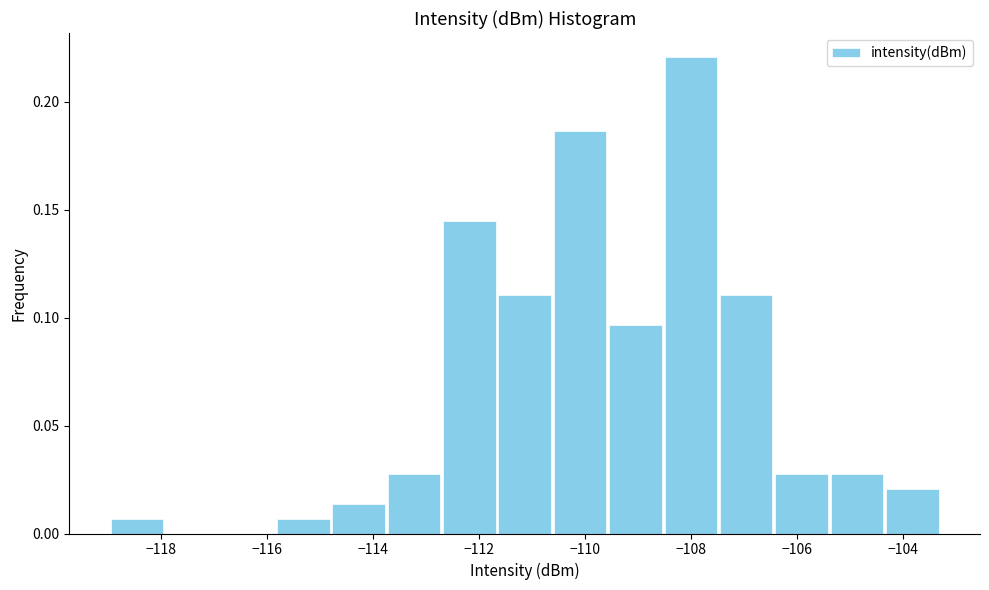

Reading left to right, list every bar in this chart as the range it spans on the x-axis followed by its height. Neither the bar edges nor the heights are printed on the chart, so give them approximately, as read against the axes.

-119.0 to -118.0: 0.005
-118.0 to -116.8: 0
-116.8 to -115.8: 0
-115.8 to -114.8: 0.005
-114.8 to -113.8: 0.015
-113.8 to -112.8: 0.030
-112.8 to -111.6: 0.145
-111.6 to -110.6: 0.110
-110.6 to -109.6: 0.185
-109.6 to -108.6: 0.095
-108.6 to -107.4: 0.220
-107.4 to -106.4: 0.110
-106.4 to -105.4: 0.030
-105.4 to -104.4: 0.030
-104.4 to -103.4: 0.020